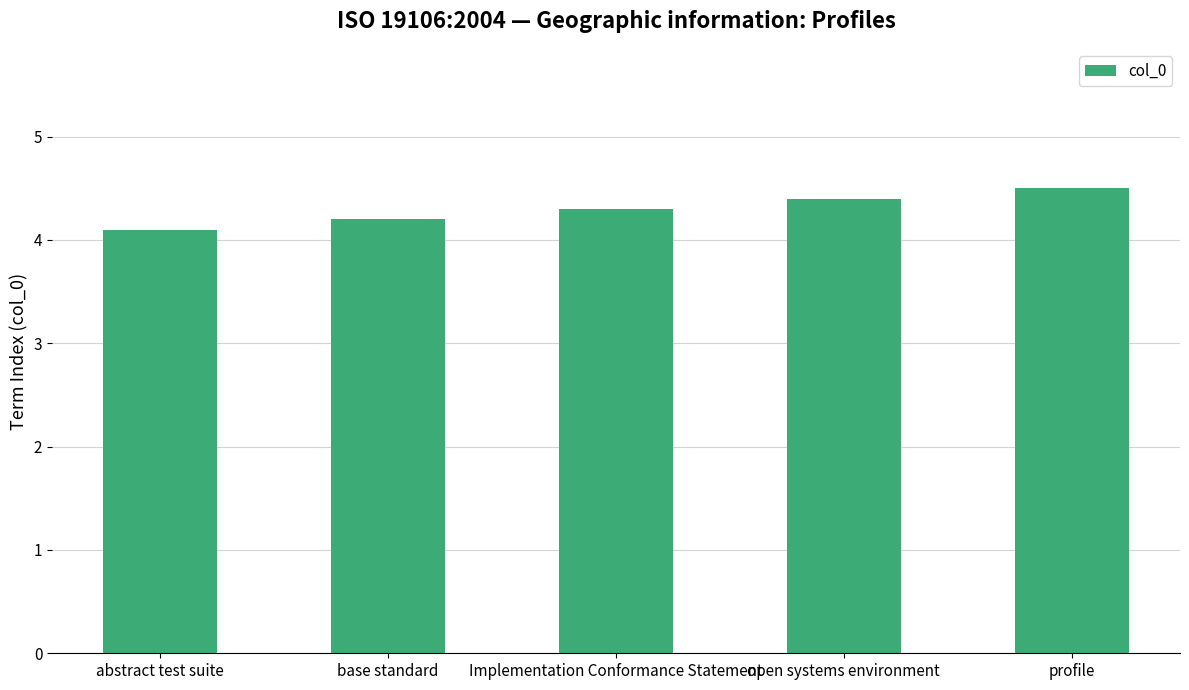

Rank the categories by value from highest to lowest.

profile, open systems environment, Implementation Conformance Statement, base standard, abstract test suite